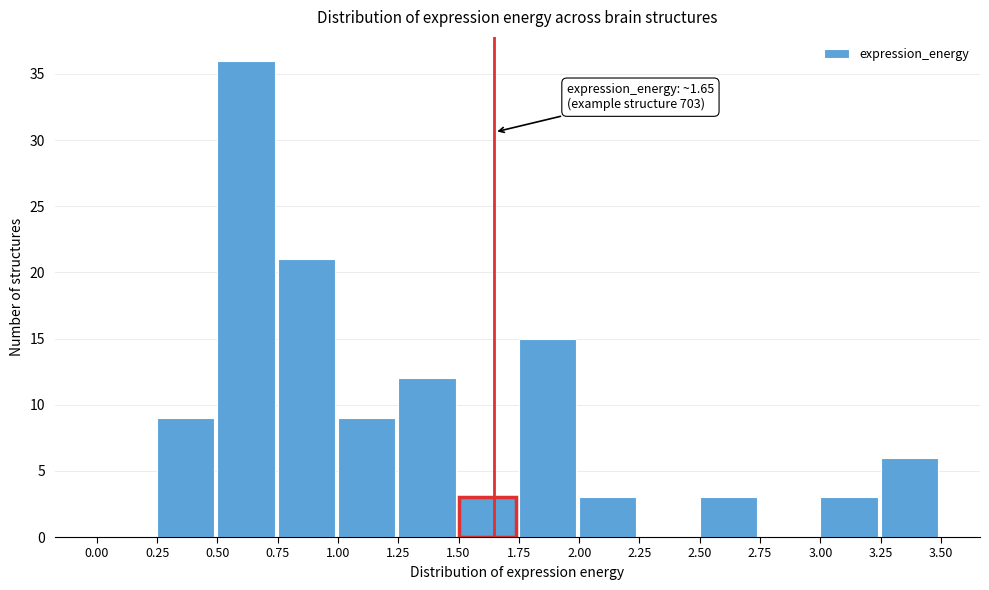

Over which range of the x-axis is the bar tallest?

0.50 to 0.75